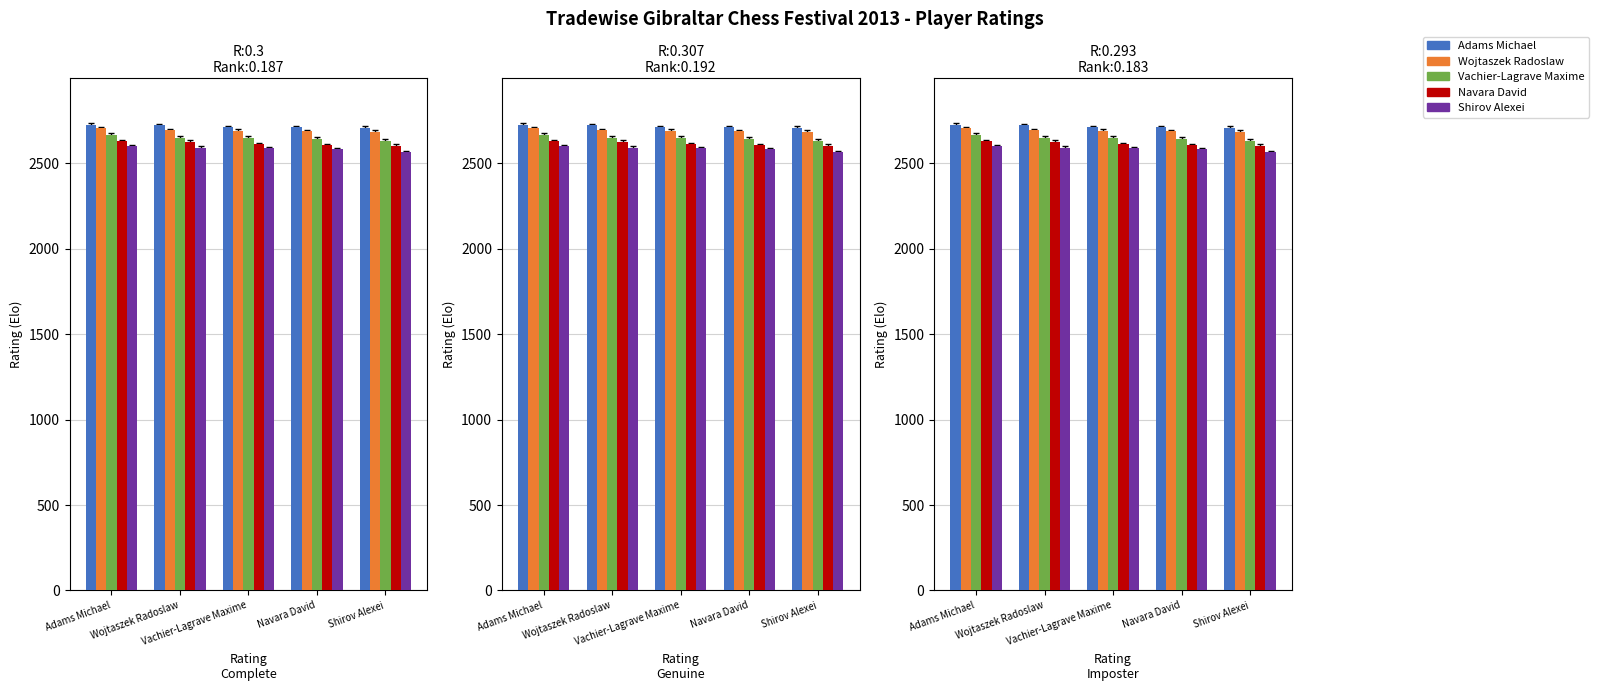

Does the chart contain stacked bars?

No